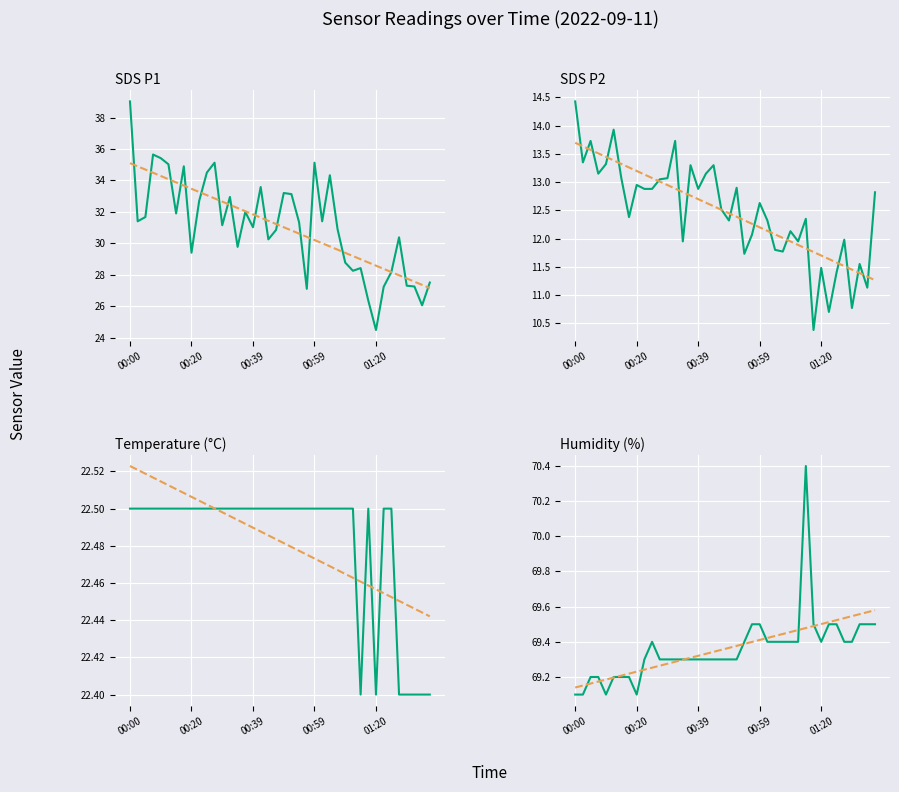

What are all the series names shown in the legend?

SDS P1, SDS P2, Temperature (°C), Humidity (%)